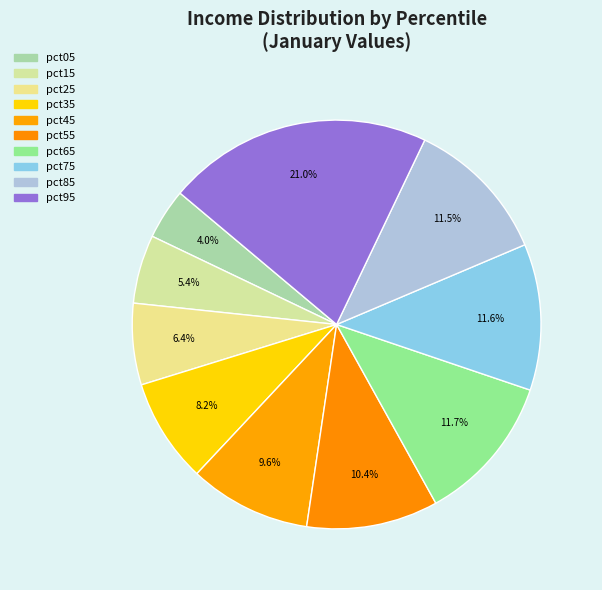

To the nearest percent, what is the average slice percentage?

10%